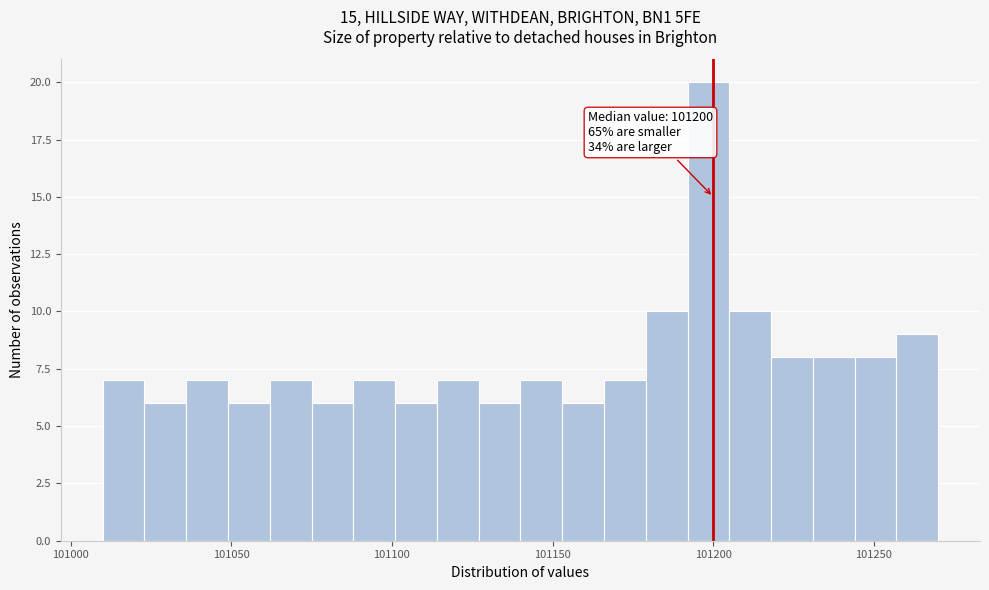

Around what value on the x-axis is the tallest bar? Give the approximate position of its centre, as read against the axis.

101200